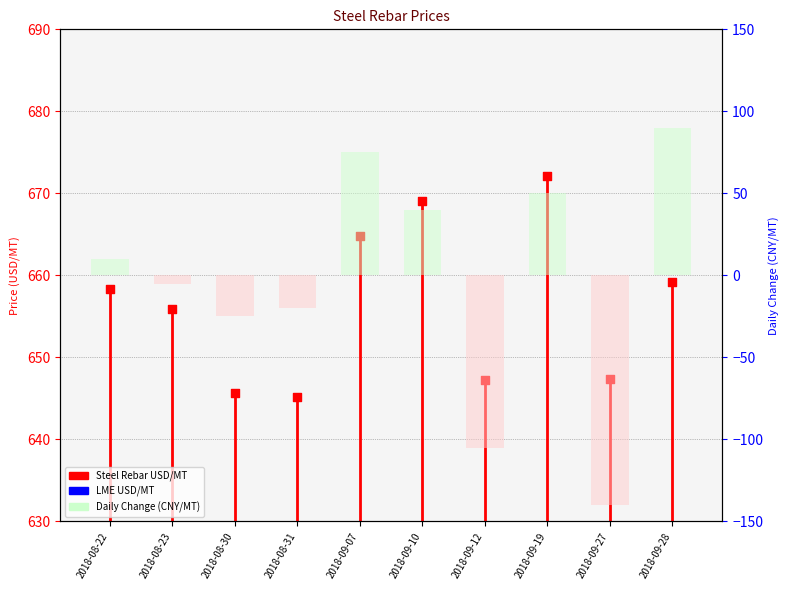

Which series has the largest total across all categories?

Steel Rebar USD/MT